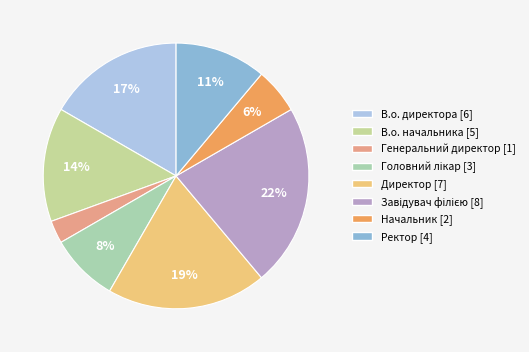

What is the total percentage of В.о. директора and Головний лікар?

25.0%